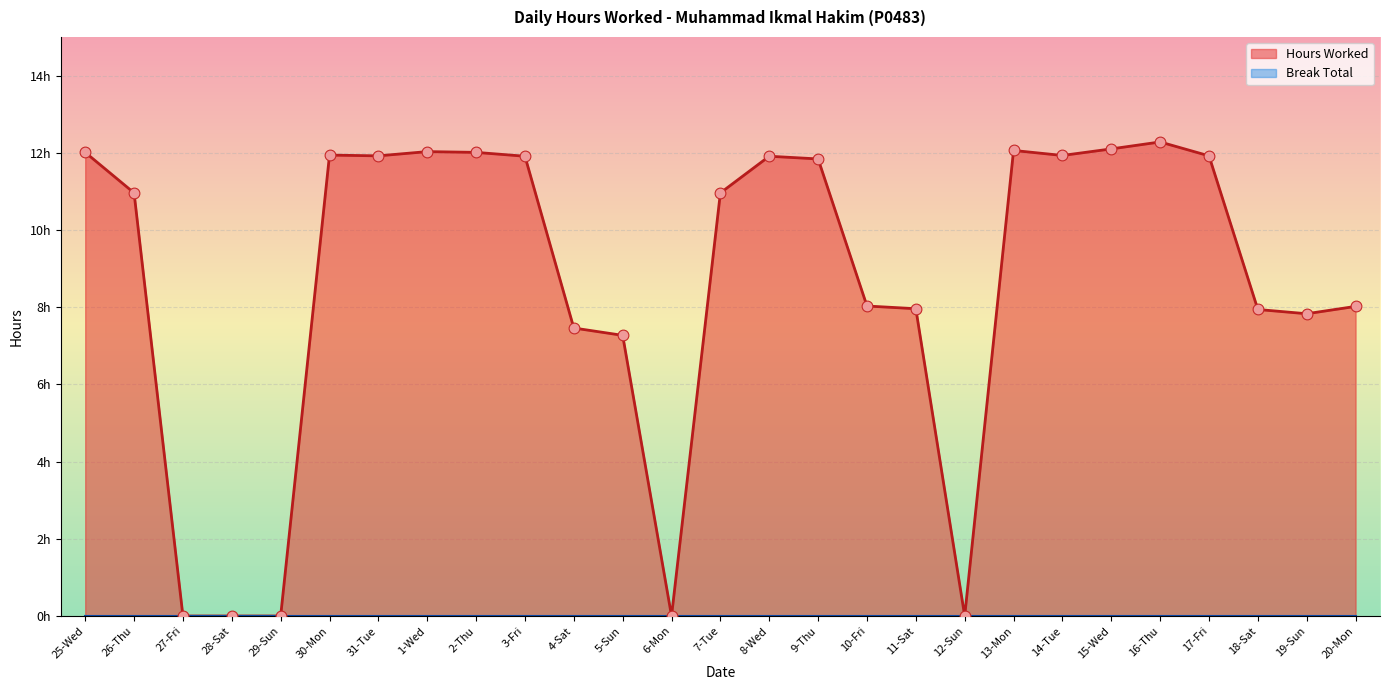

Approximately how many times larger is the value at 14-Tue compared to 5-Sun?

1.6